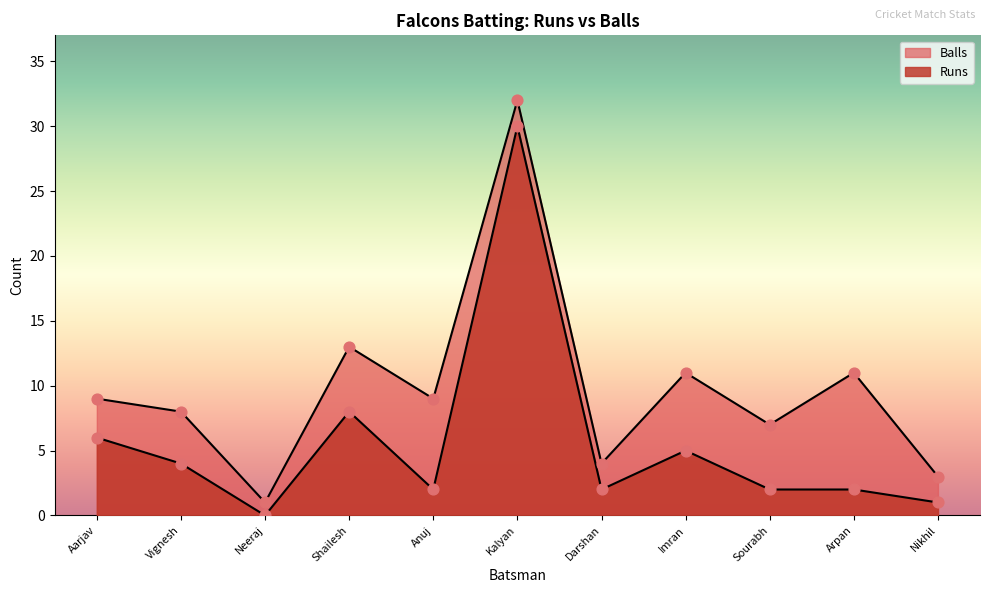

At how many categories does at least one series exceed 17?

1